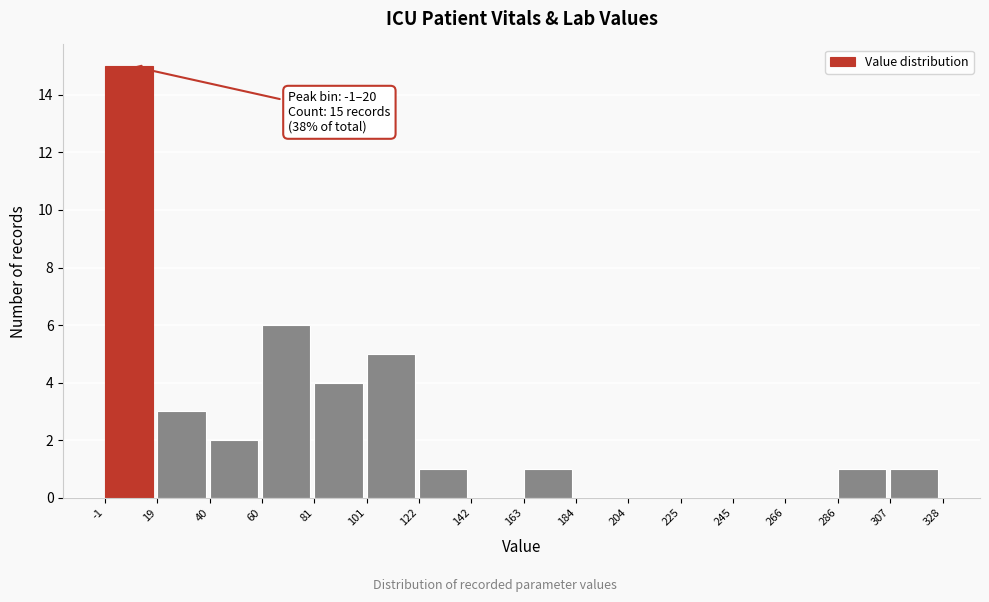

Which range on the x-axis has the tallest bar?

-1 to 19